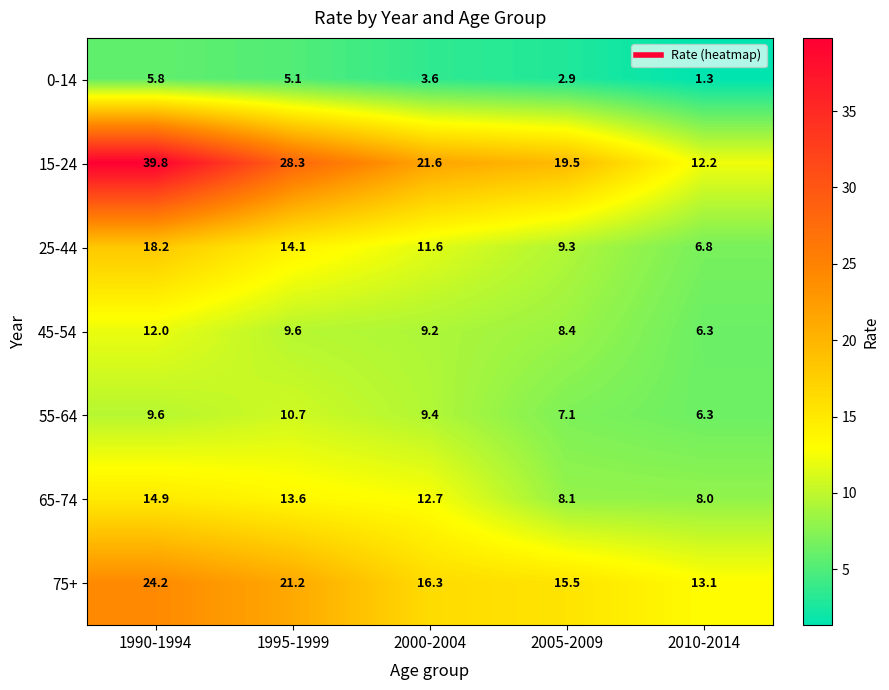

What is the spread (max minus min) of values at 1990-1994?

34.0